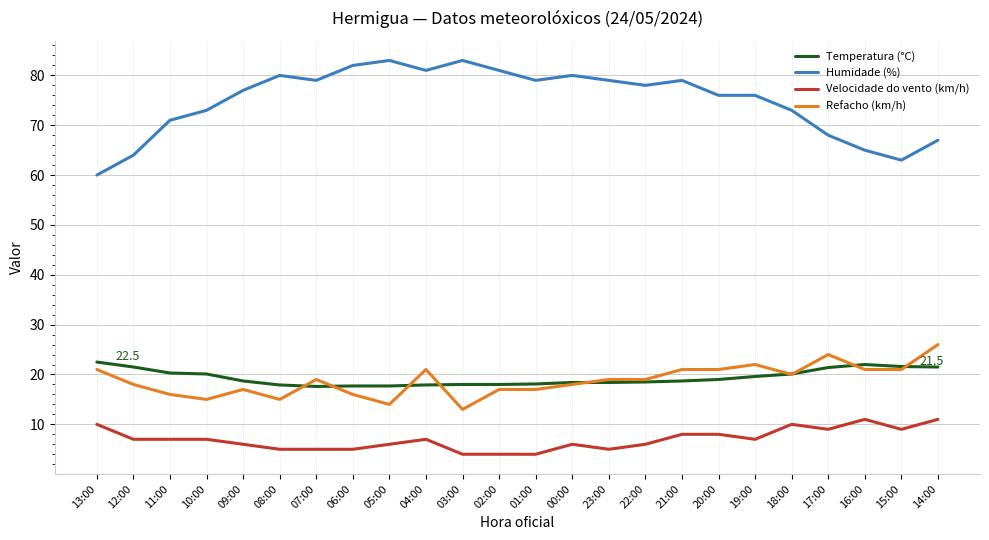

Which series ends up on top after the final intersection of Temperatura (°C) and Refacho (km/h)?

Refacho (km/h)